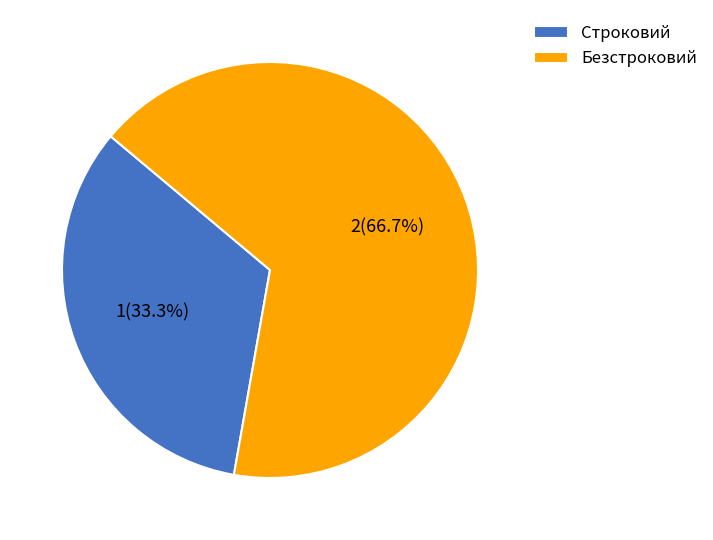

Approximately how many times larger is the value at Строковий compared to Безстроковий?

0.5